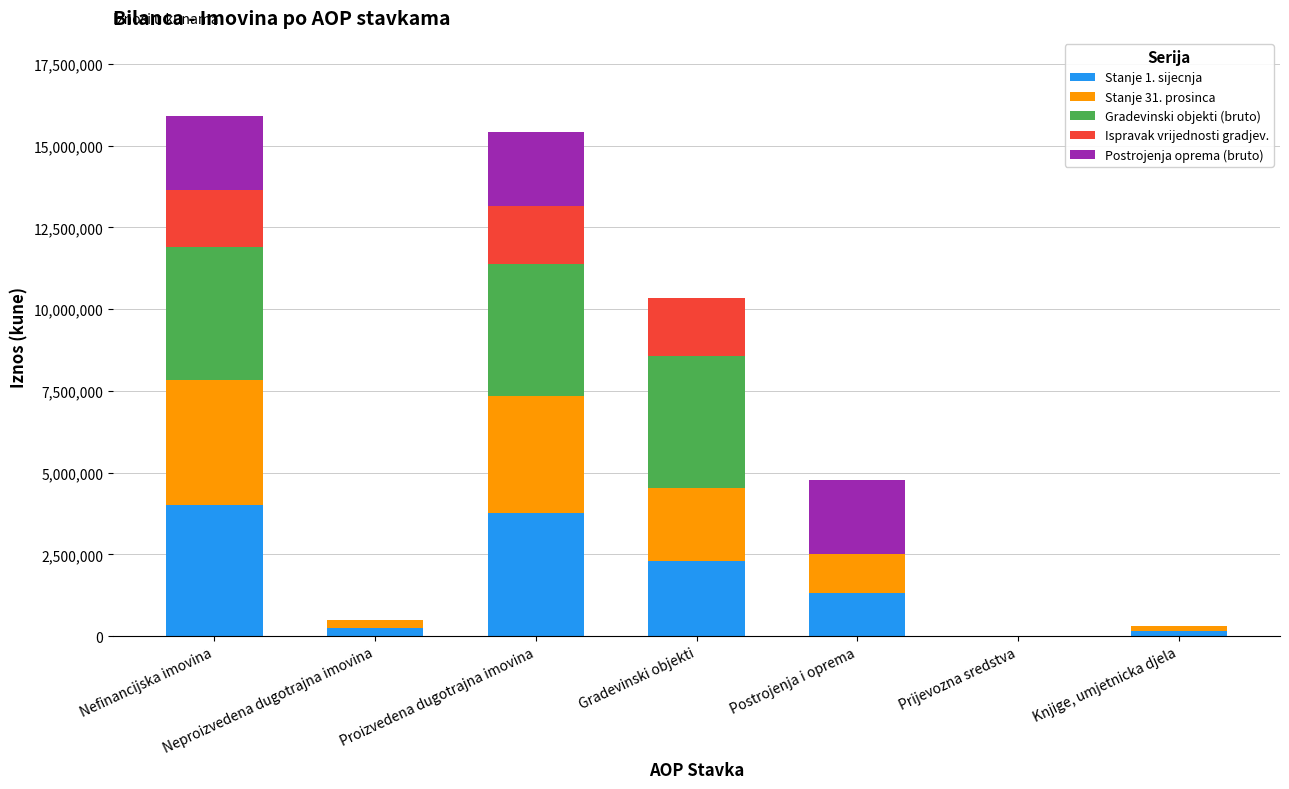

What is the total value across all series at Postrojenja i oprema?

4773835